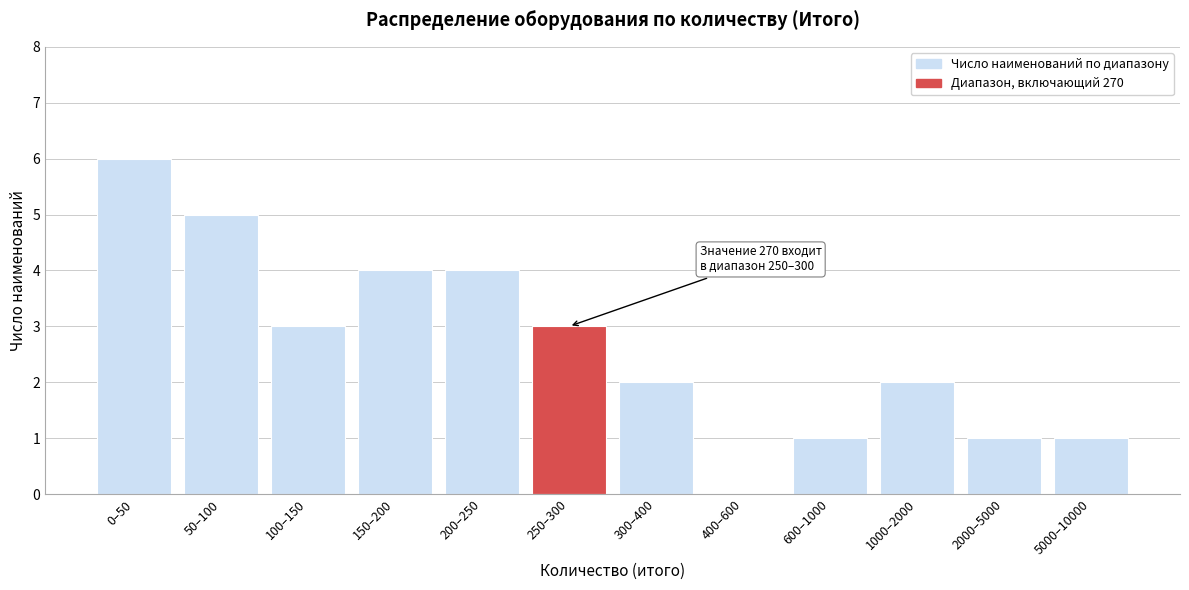

Reading right to left, extract all data points from this chart.

5000–10000=1	2000–5000=1	1000–2000=2	600–1000=1	400–600=0	300–400=2	250–300=3	200–250=4	150–200=4	100–150=3	50–100=5	0–50=6